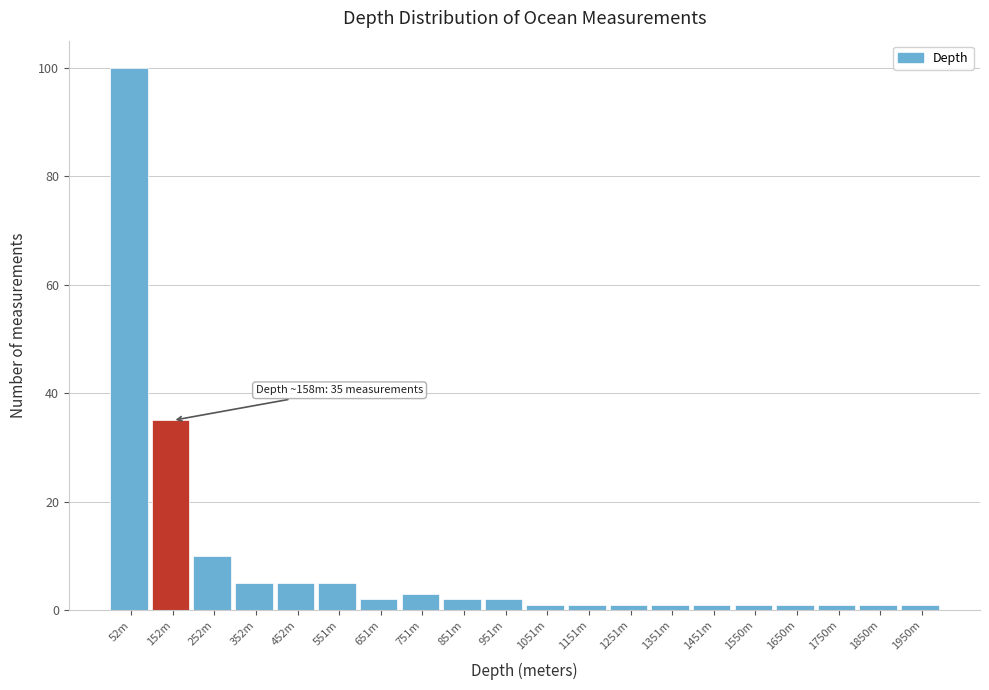

Reading right to left, extract all data points from this chart.

1950m=1	1850m=1	1750m=1	1650m=1	1550m=1	1451m=1	1351m=1	1251m=1	1151m=1	1051m=1	951m=2	851m=2	751m=3	651m=2	551m=5	452m=5	352m=5	252m=10	152m=35	52m=100